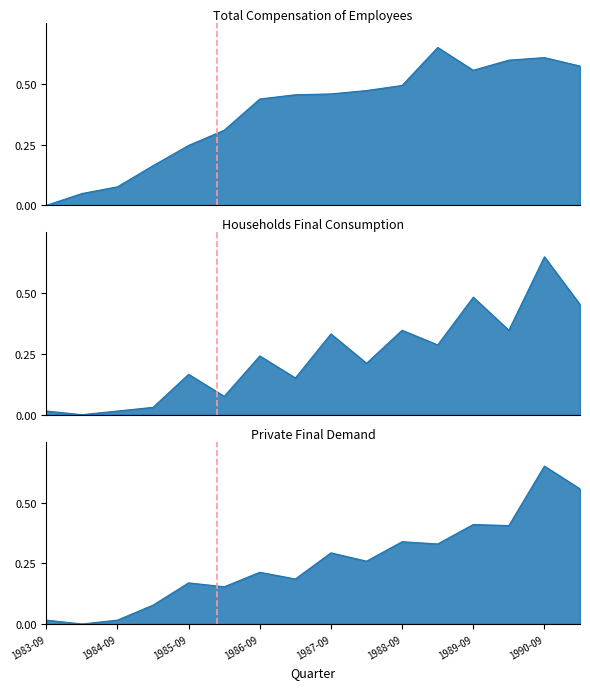

Between 1983-09 and 1985-03, which is larger?

1985-03